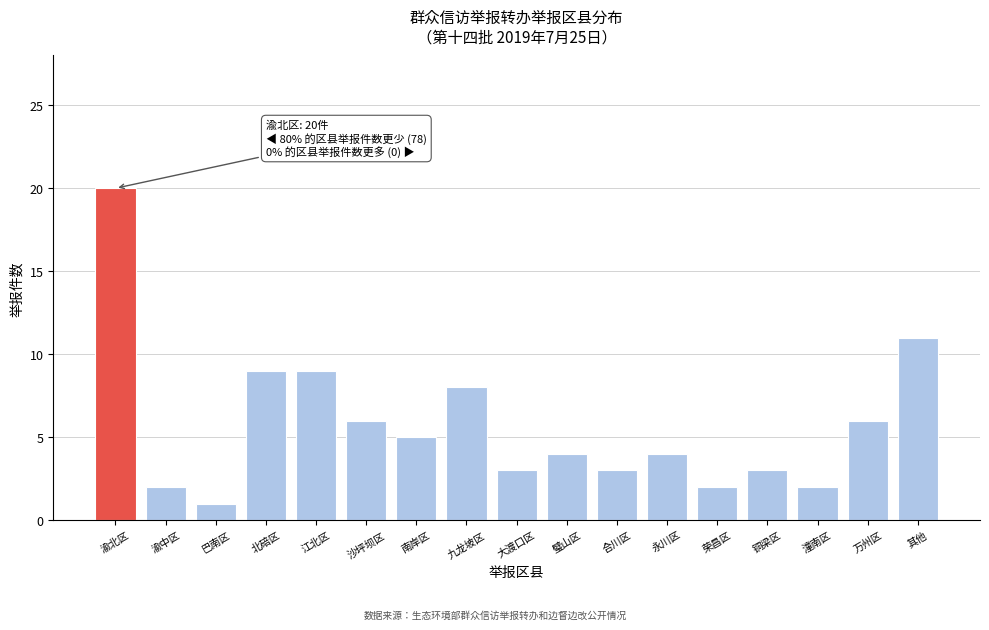

Reading left to right, extract all data points from this chart.

渝北区=20	渝中区=2	巴南区=1	北碚区=9	江北区=9	沙坪坝区=6	南岸区=5	九龙坡区=8	大渡口区=3	璧山区=4	合川区=3	永川区=4	荣昌区=2	铜梁区=3	潼南区=2	万州区=6	其他=11